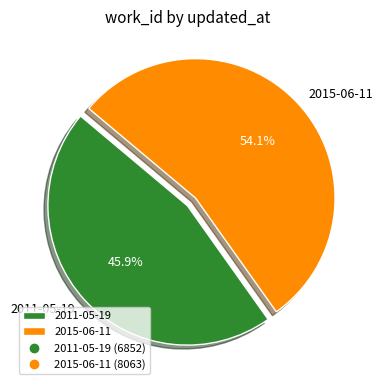

Rank the categories by value from highest to lowest.

2015-06-11, 2011-05-19